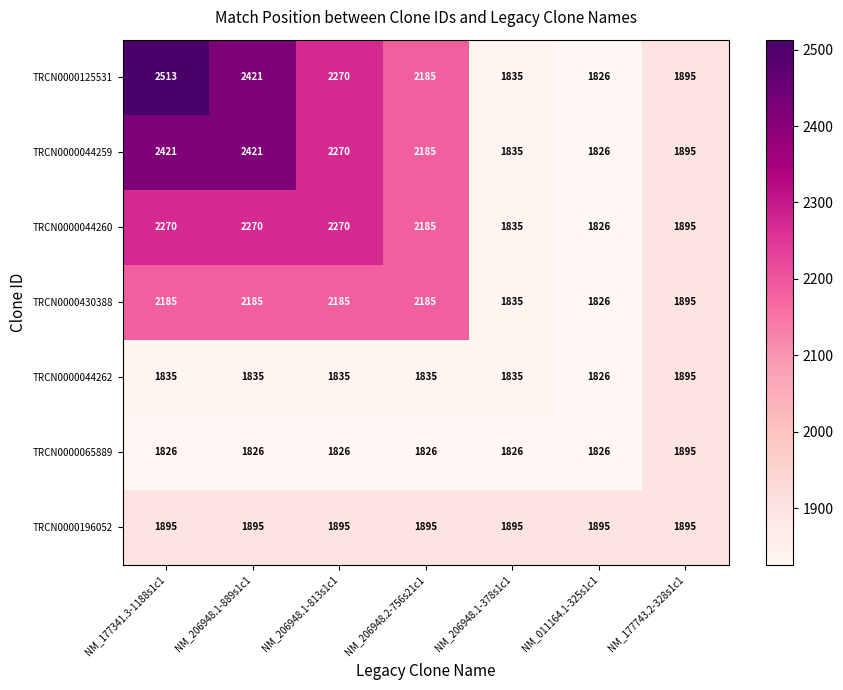

Which series has the largest total across all categories?

TRCN0000125531